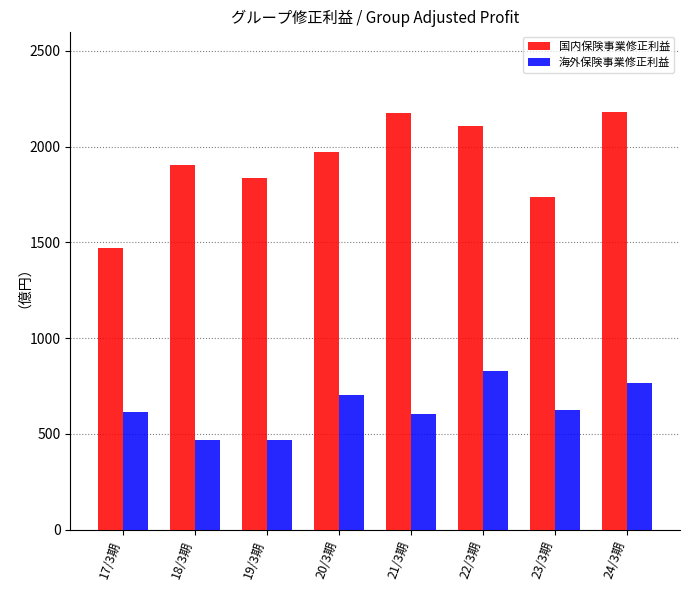

The 国内保険事業修正利益 series shows 433 at 17/3期. True or false?

False